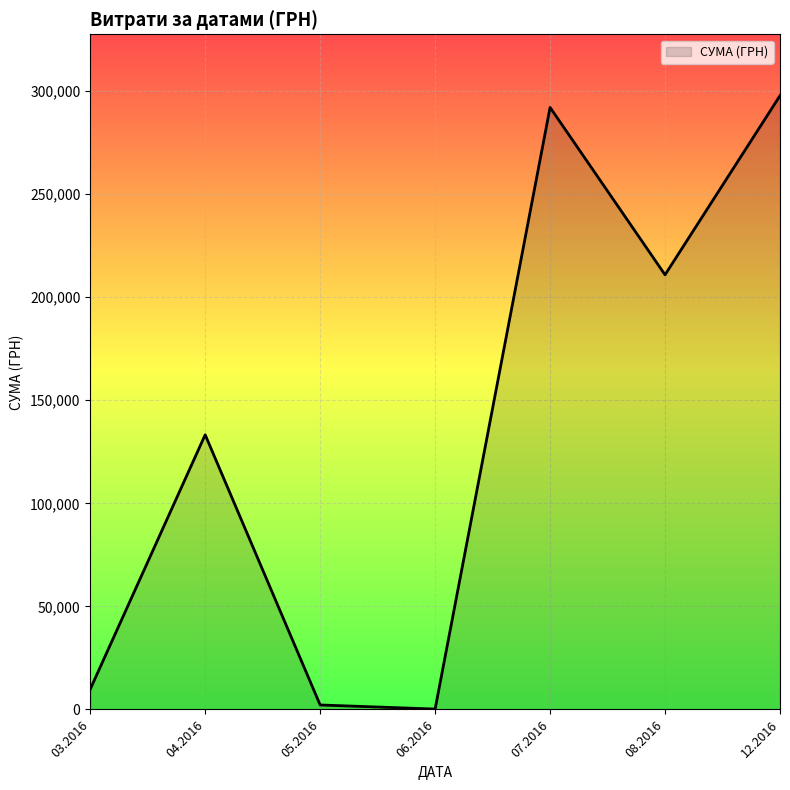

Does the chart display data point markers on the line(s)?

No